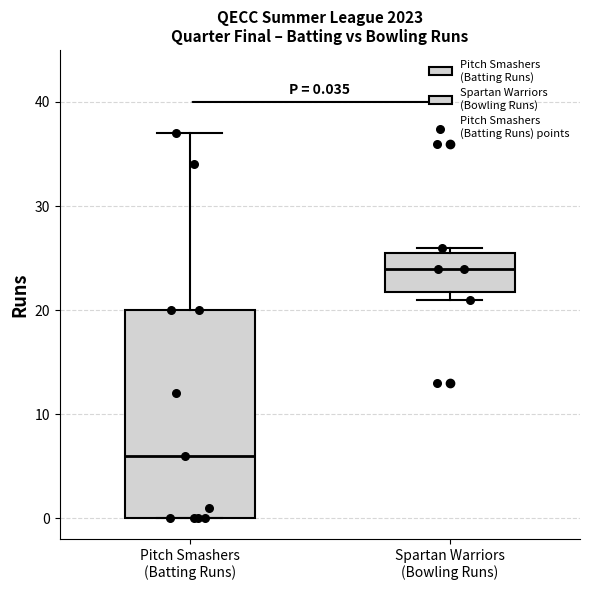

Which box's median line is the highest?

Spartan Warriors (Bowling Runs)